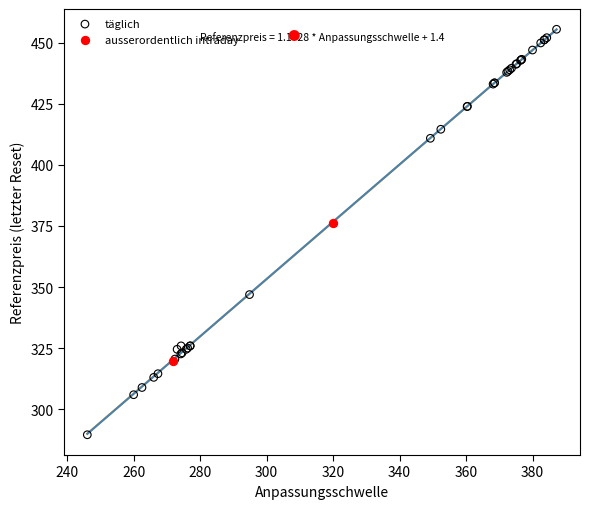

What are all the series names shown in the legend?

täglich, ausserordentlich intraday